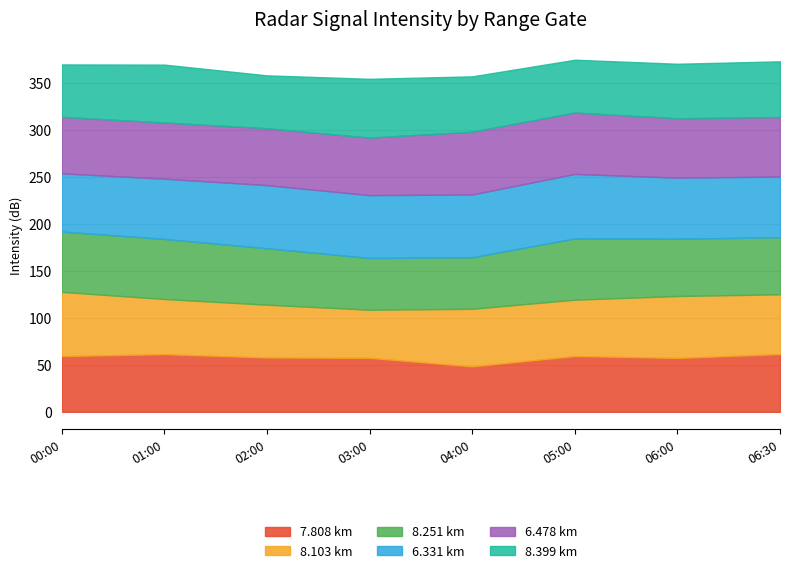

What is the total value across all series at 05:00?

374.5